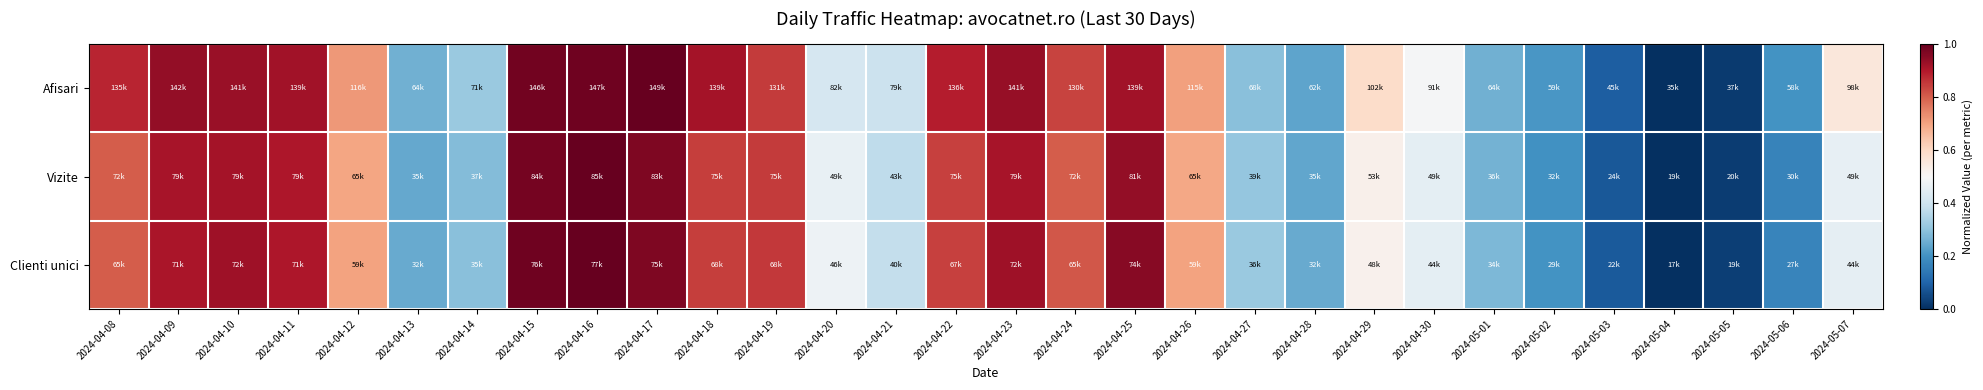

Reading right to left, transcribe all the data shown in this chart.

Afisari: 2024-05-07=0.6	2024-05-06=0.2	2024-05-05=0.0	2024-05-04=0.0	2024-05-03=0.1	2024-05-02=0.2	2024-05-01=0.3	2024-04-30=0.5	2024-04-29=0.6	2024-04-28=0.2	2024-04-27=0.3	2024-04-26=0.7	2024-04-25=0.9	2024-04-24=0.8	2024-04-23=0.9	2024-04-22=0.9	2024-04-21=0.4	2024-04-20=0.4	2024-04-19=0.8	2024-04-18=0.9	2024-04-17=1.0	2024-04-16=1.0	2024-04-15=1.0	2024-04-14=0.3	2024-04-13=0.3	2024-04-12=0.7	2024-04-11=0.9	2024-04-10=0.9	2024-04-09=0.9	2024-04-08=0.9
Vizite: 2024-05-07=0.5	2024-05-06=0.2	2024-05-05=0.0	2024-05-04=0.0	2024-05-03=0.1	2024-05-02=0.2	2024-05-01=0.3	2024-04-30=0.5	2024-04-29=0.5	2024-04-28=0.2	2024-04-27=0.3	2024-04-26=0.7	2024-04-25=0.9	2024-04-24=0.8	2024-04-23=0.9	2024-04-22=0.8	2024-04-21=0.4	2024-04-20=0.5	2024-04-19=0.8	2024-04-18=0.8	2024-04-17=1.0	2024-04-16=1.0	2024-04-15=1.0	2024-04-14=0.3	2024-04-13=0.2	2024-04-12=0.7	2024-04-11=0.9	2024-04-10=0.9	2024-04-09=0.9	2024-04-08=0.8
Clienti unici: 2024-05-07=0.5	2024-05-06=0.2	2024-05-05=0.0	2024-05-04=0.0	2024-05-03=0.1	2024-05-02=0.2	2024-05-01=0.3	2024-04-30=0.5	2024-04-29=0.5	2024-04-28=0.2	2024-04-27=0.3	2024-04-26=0.7	2024-04-25=1.0	2024-04-24=0.8	2024-04-23=0.9	2024-04-22=0.8	2024-04-21=0.4	2024-04-20=0.5	2024-04-19=0.9	2024-04-18=0.8	2024-04-17=1.0	2024-04-16=1.0	2024-04-15=1.0	2024-04-14=0.3	2024-04-13=0.2	2024-04-12=0.7	2024-04-11=0.9	2024-04-10=0.9	2024-04-09=0.9	2024-04-08=0.8